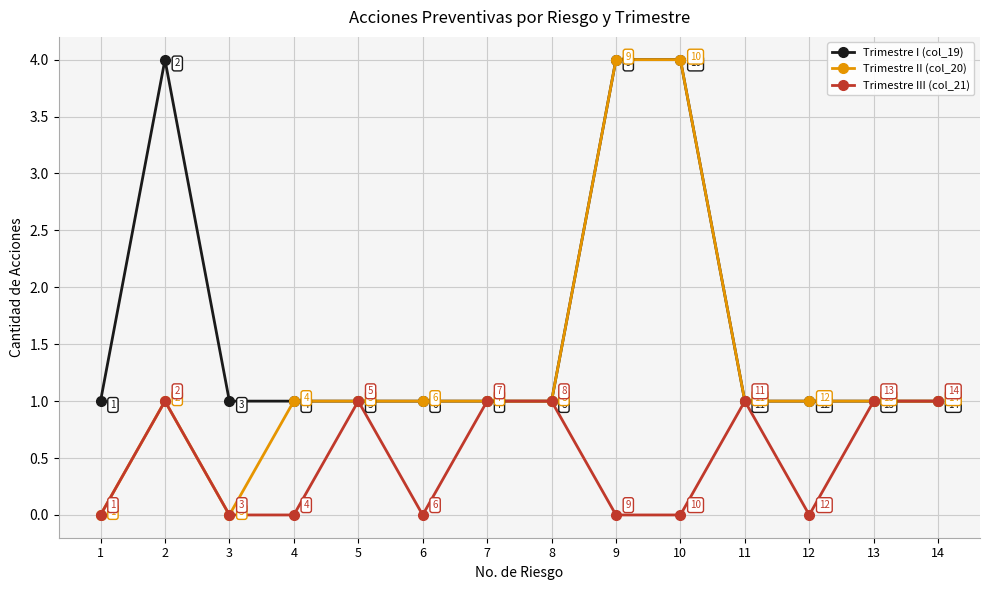

List the series in order of their overall mean, lowest first.

Trimestre III (col_21), Trimestre II (col_20), Trimestre I (col_19)